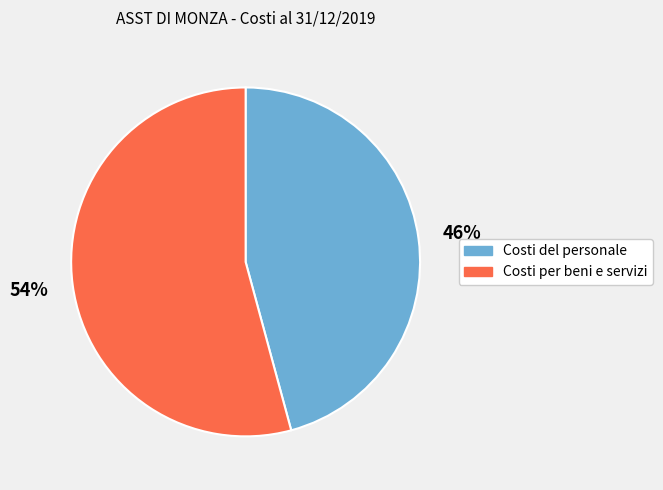

What is the smallest slice in the pie chart?

Costi del personale